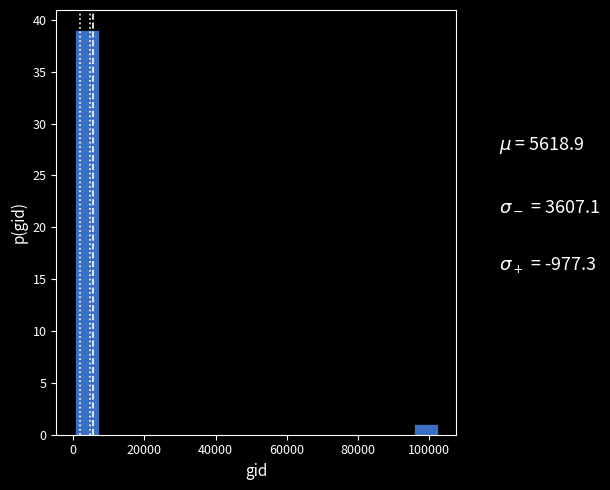

Read against the x-axis, roughly where is the centre of the tallest bar?

4000